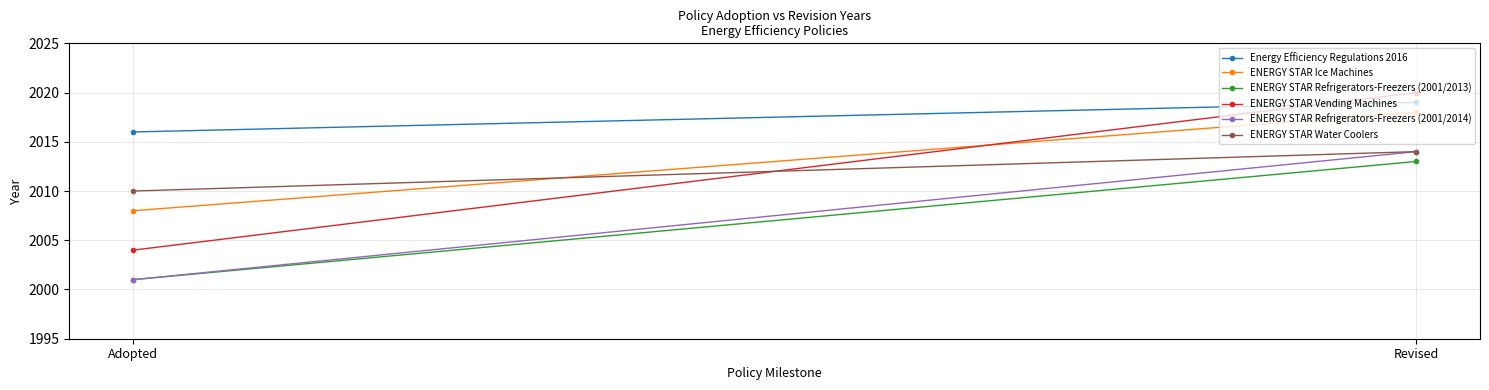

Is the value of ENERGY STAR Vending Machines at Revised greater than the value of ENERGY STAR Ice Machines at Adopted?

Yes